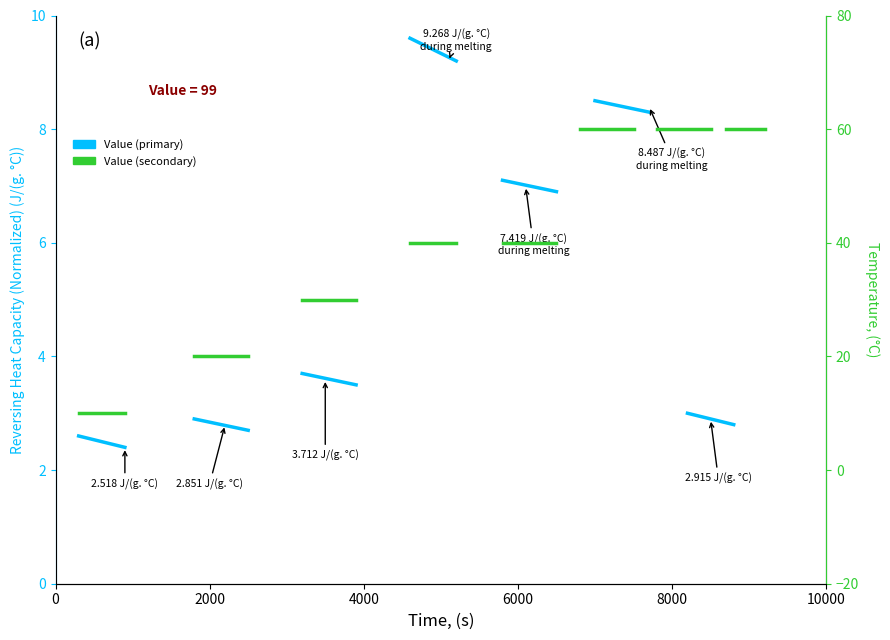

How many categories are shown in the chart?

2